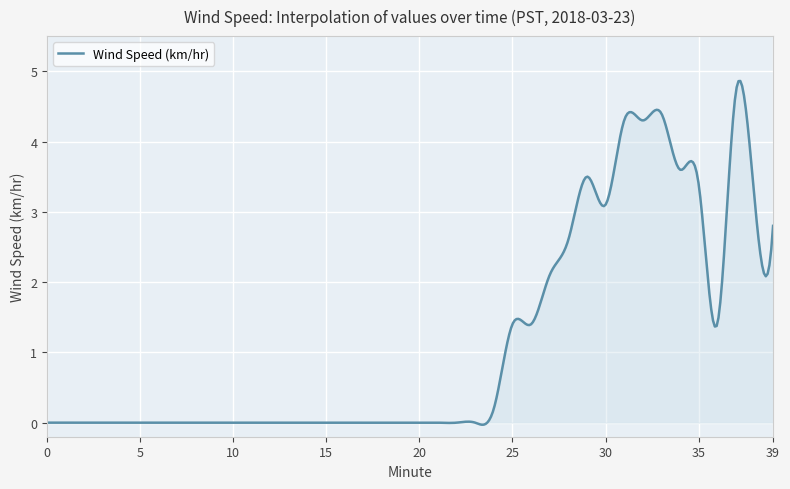

What is the difference between the maximum and minimum values?

4.9